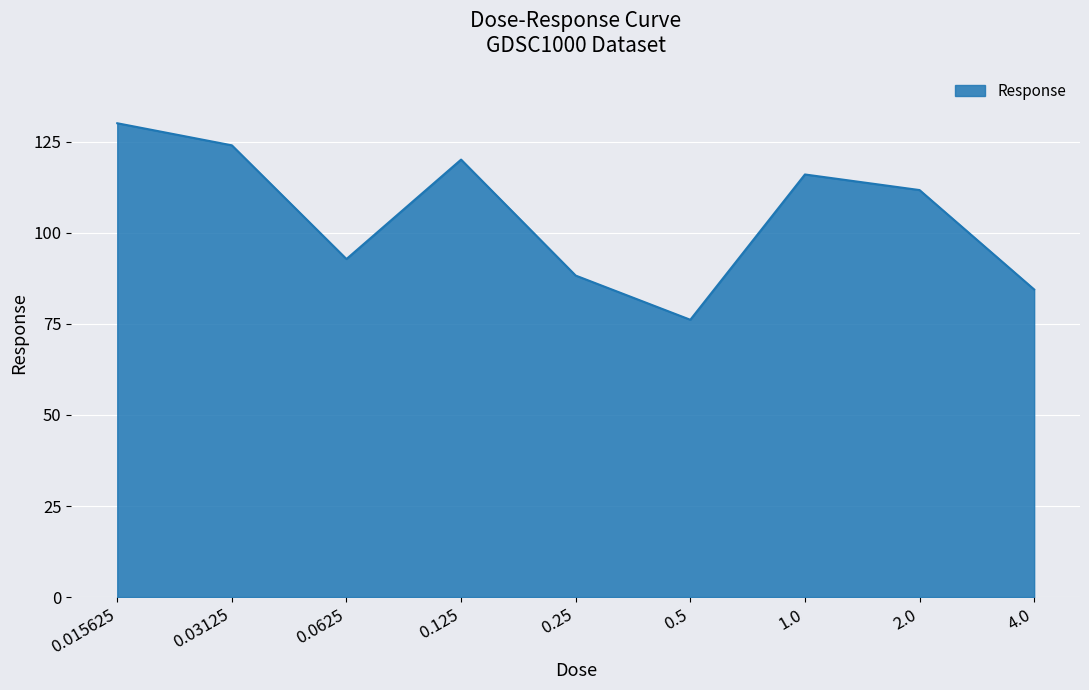

What is the greatest value displayed?

130.1